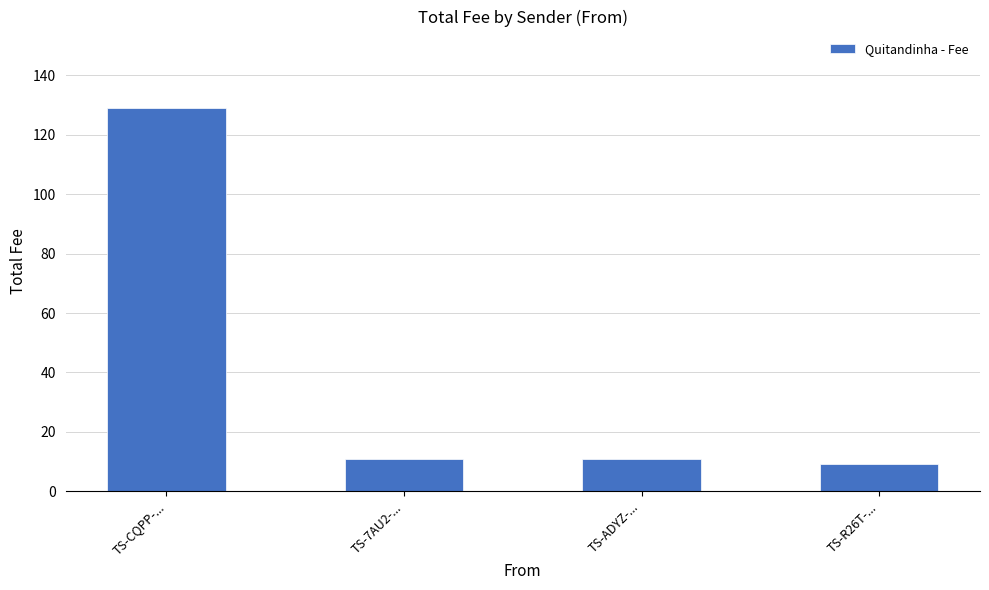

What is the sum of all values?

159.6